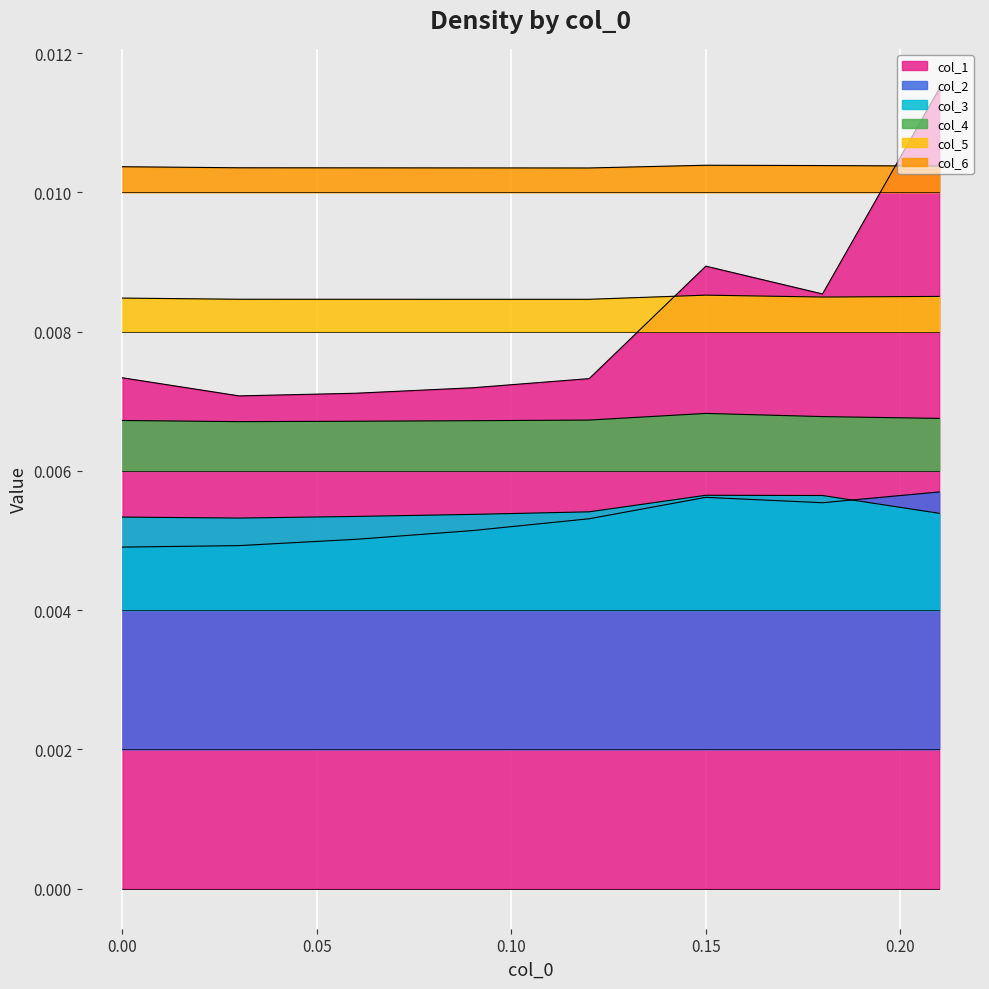

Reading left to right, transcribe all the data shown in this chart.

col_1: 0.0=0.0	0.03=0.0	0.06=0.0	0.09=0.0	0.12=0.0	0.15=0.0	0.18=0.0	0.21=0.0
col_2: 0.0=0.0	0.03=0.0	0.06=0.0	0.09=0.0	0.12=0.0	0.15=0.0	0.18=0.0	0.21=0.0
col_3: 0.0=0.0	0.03=0.0	0.06=0.0	0.09=0.0	0.12=0.0	0.15=0.0	0.18=0.0	0.21=0.0
col_4: 0.0=0.0	0.03=0.0	0.06=0.0	0.09=0.0	0.12=0.0	0.15=0.0	0.18=0.0	0.21=0.0
col_5: 0.0=0.0	0.03=0.0	0.06=0.0	0.09=0.0	0.12=0.0	0.15=0.0	0.18=0.0	0.21=0.0
col_6: 0.0=0.0	0.03=0.0	0.06=0.0	0.09=0.0	0.12=0.0	0.15=0.0	0.18=0.0	0.21=0.0